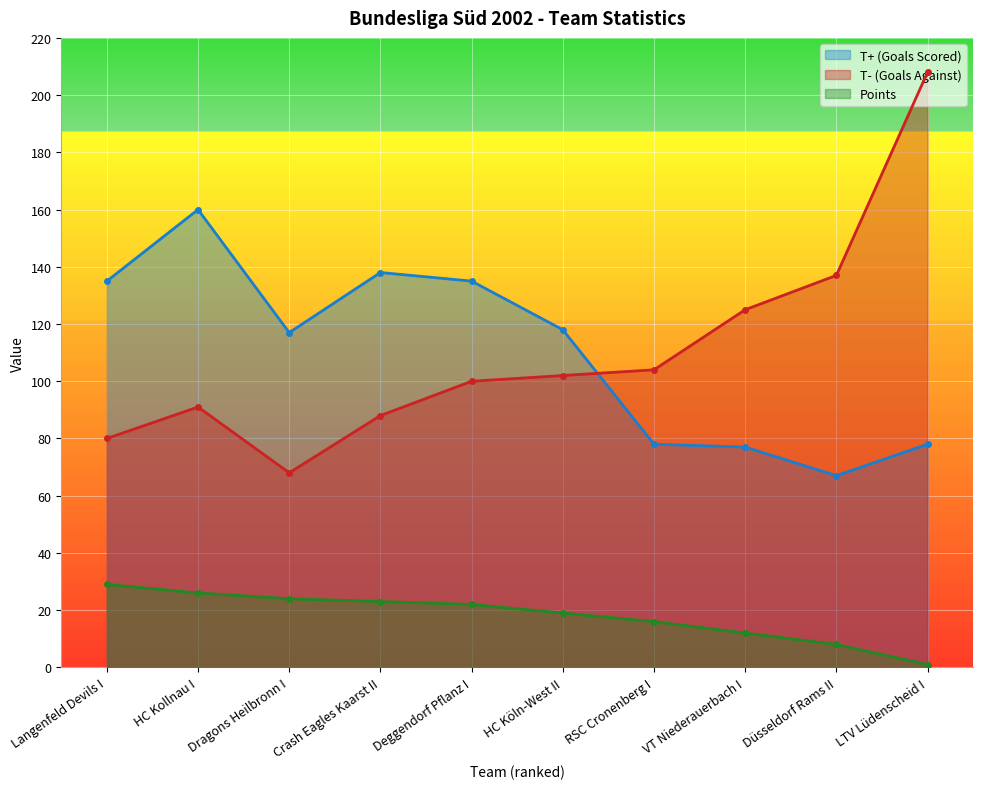

What is the value of the T- (Goals Against) point at the 4th from the left?

88